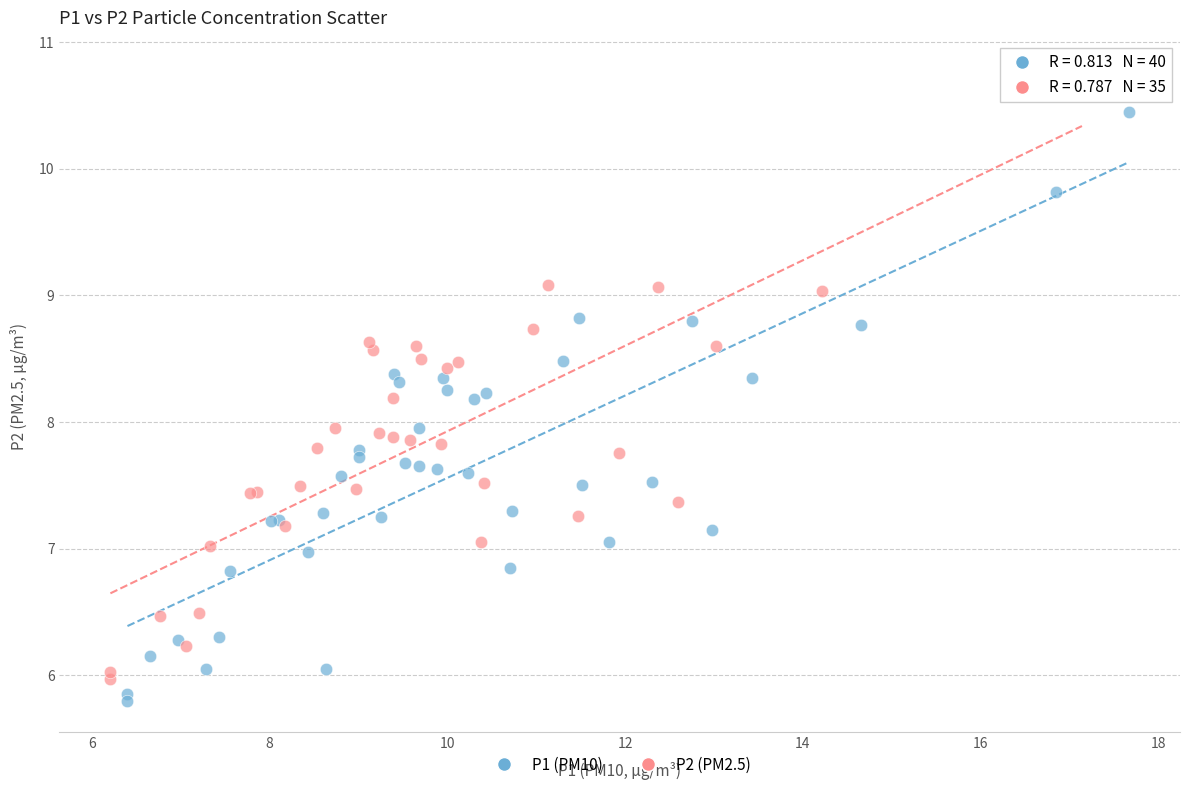

Which series reaches the maximum Y coordinate?

P2 (PM2.5)